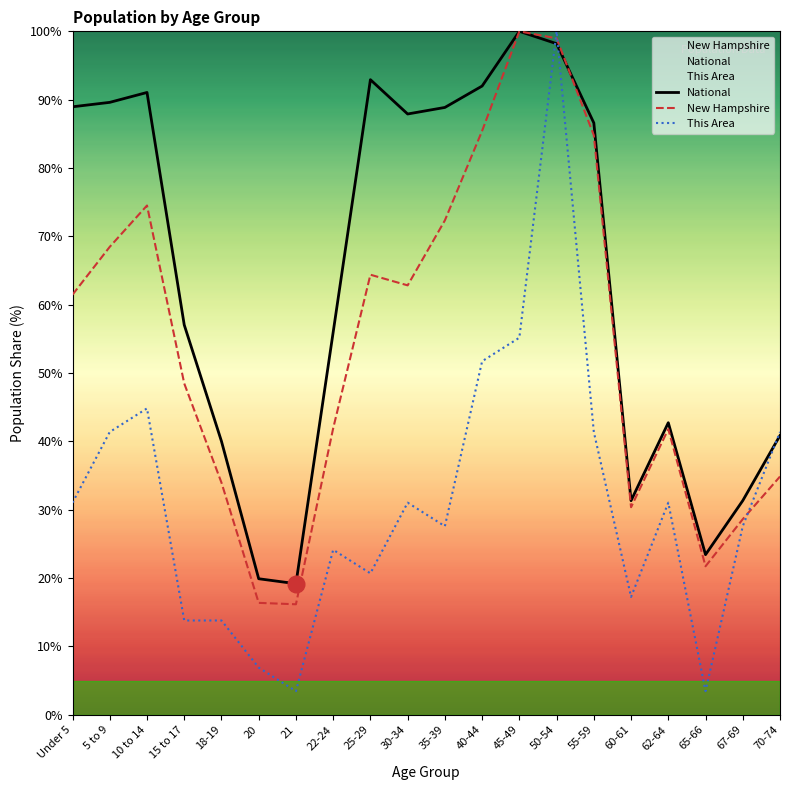

What is the value of the New Hampshire point at the 6th from the left?

16.4